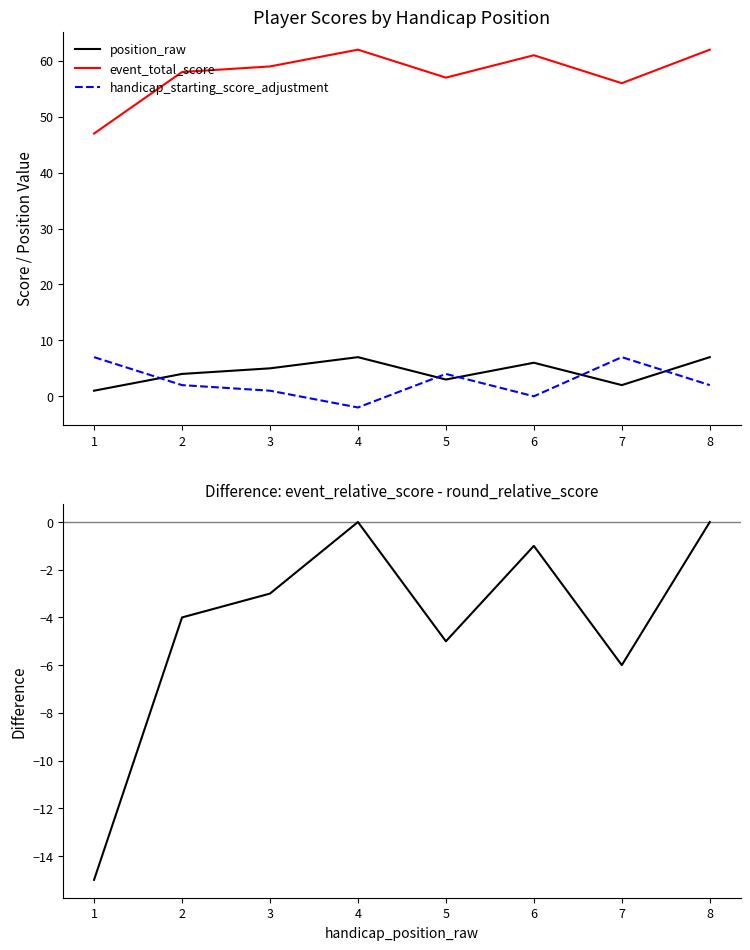

Reading right to left, extract all data points from this chart.

position_raw: 8=7	7=2	6=6	5=3	4=7	3=5	2=4	1=1
event_total_score: 8=62	7=56	6=61	5=57	4=62	3=59	2=58	1=47
handicap_starting_score_adjustment: 8=2	7=7	6=0	5=4	4=-2	3=1	2=2	1=7
event_relative_score: 8=0	7=-6	6=-1	5=-5	4=0	3=-3	2=-4	1=-15